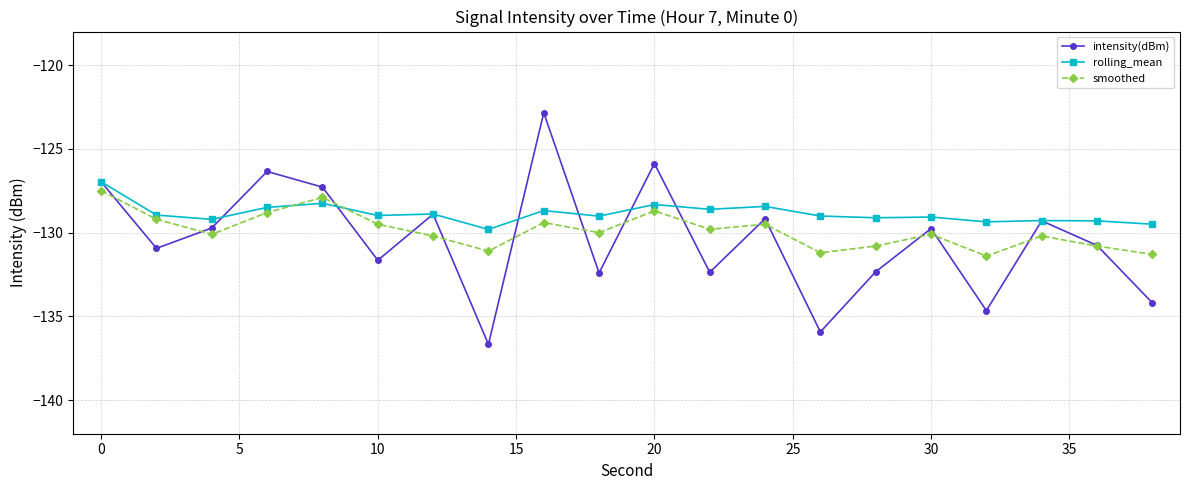

What is the minimum value for smoothed?

-131.4